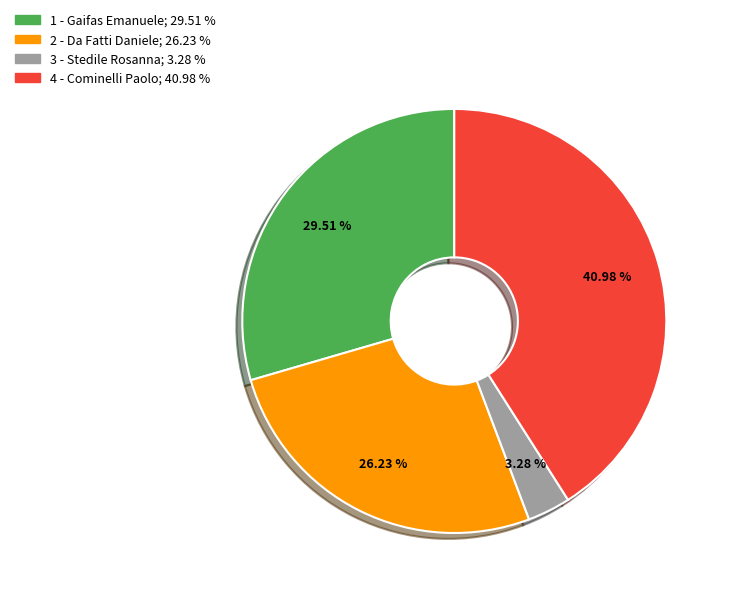

Which slice is the smallest?

3 - Stedile Rosanna